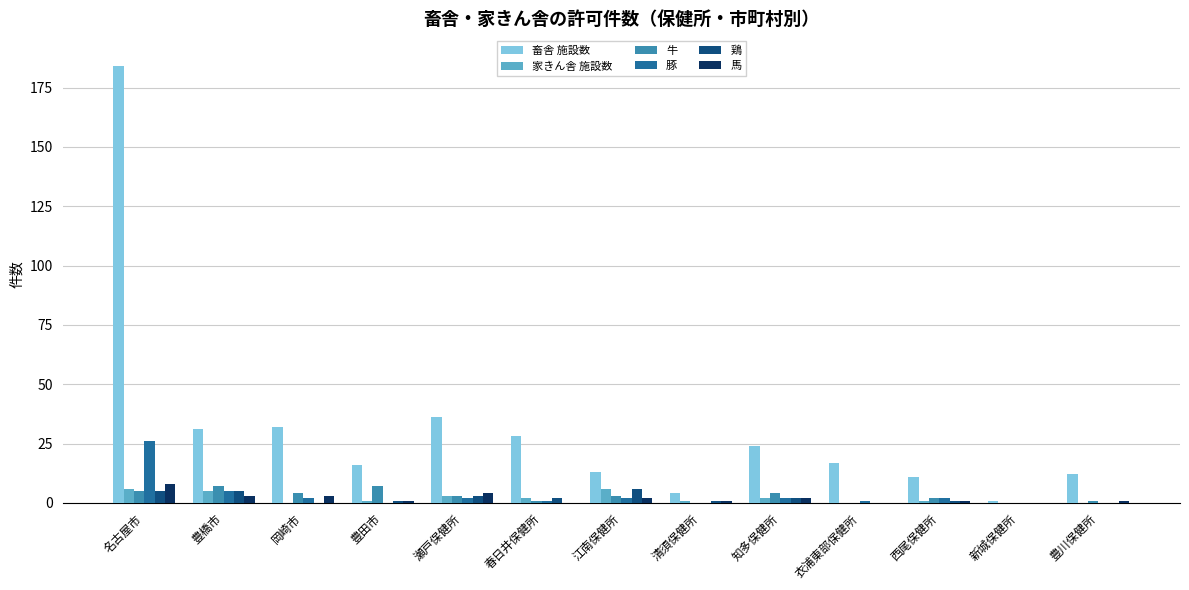

Count the number of categories in the chart.

13